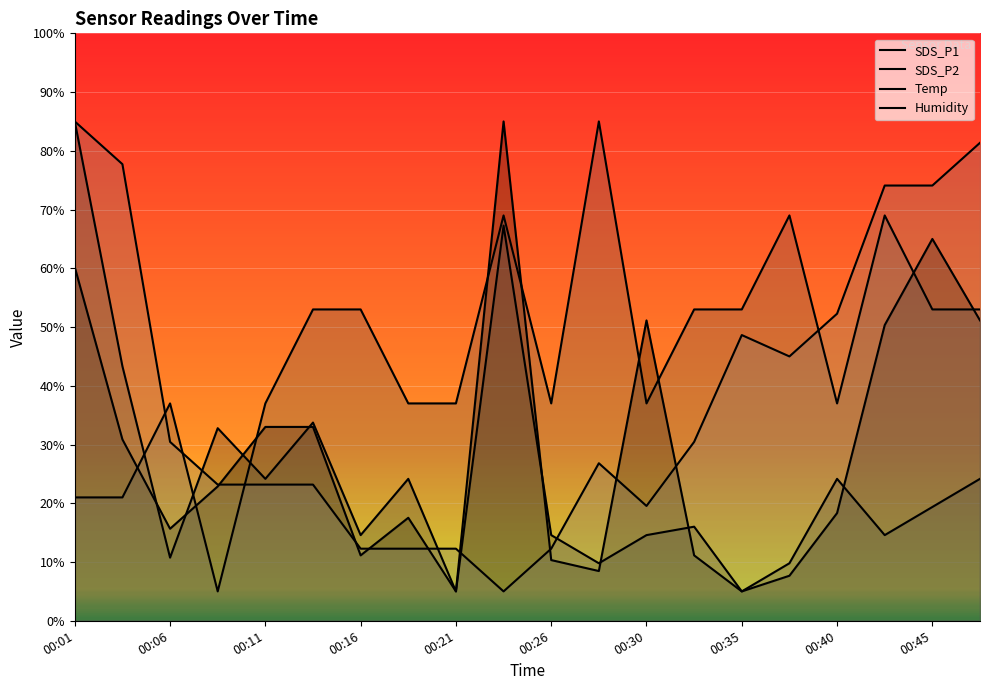

Where is SDS_P1 nearest to the value 44?

17